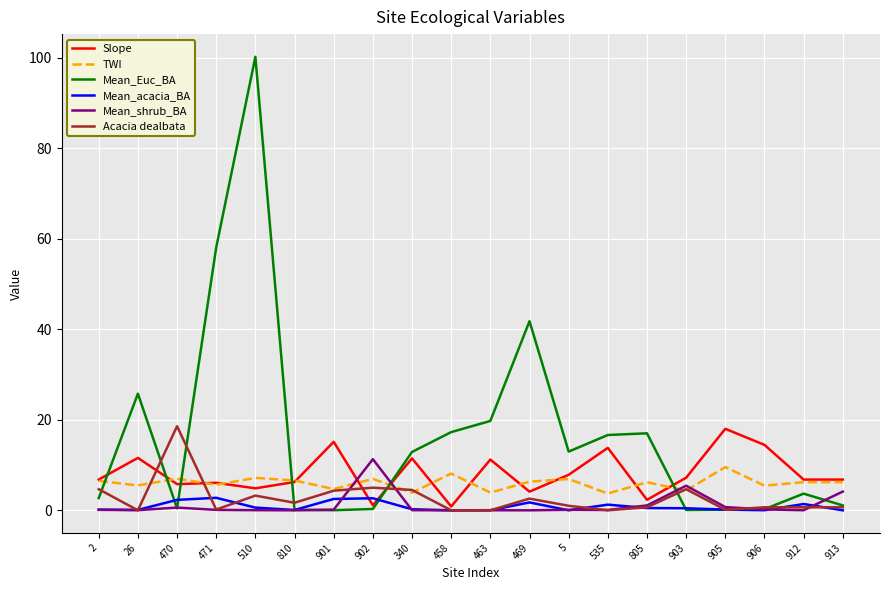

True or false: Acacia dealbata and TWI intersect in this chart.

True